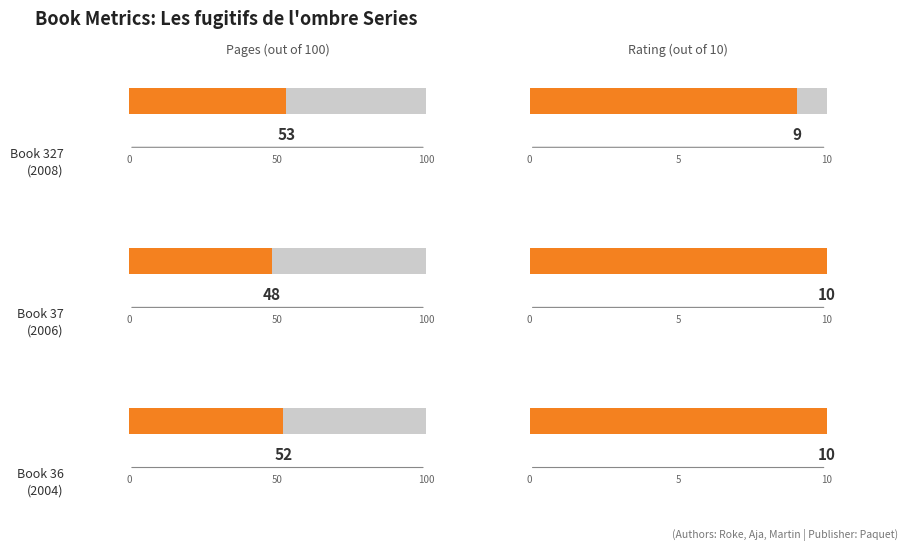

Which category has the highest value in the Book 36 (2004) series?

Pages